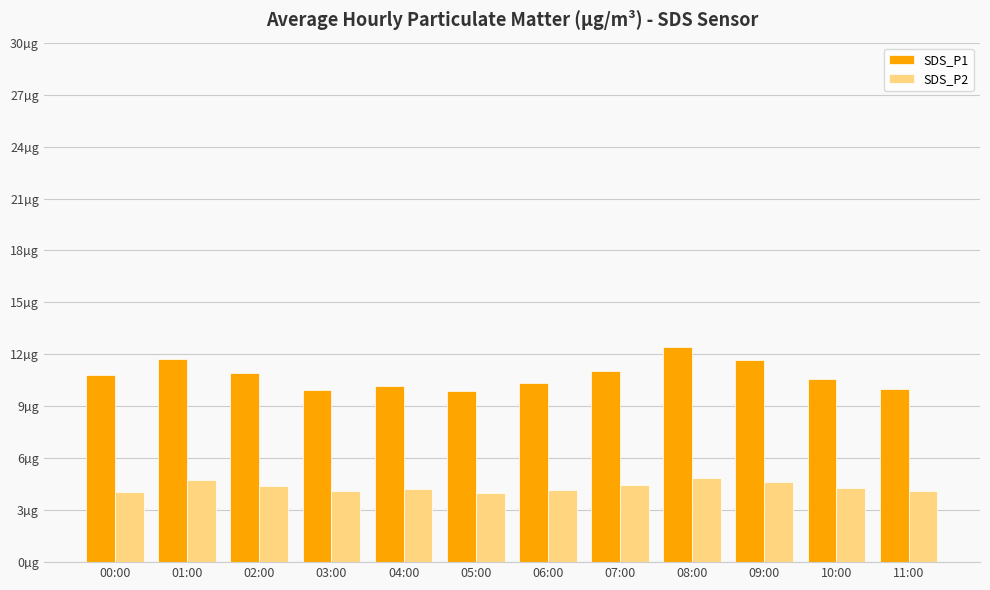

What are all the series names shown in the legend?

SDS_P1, SDS_P2